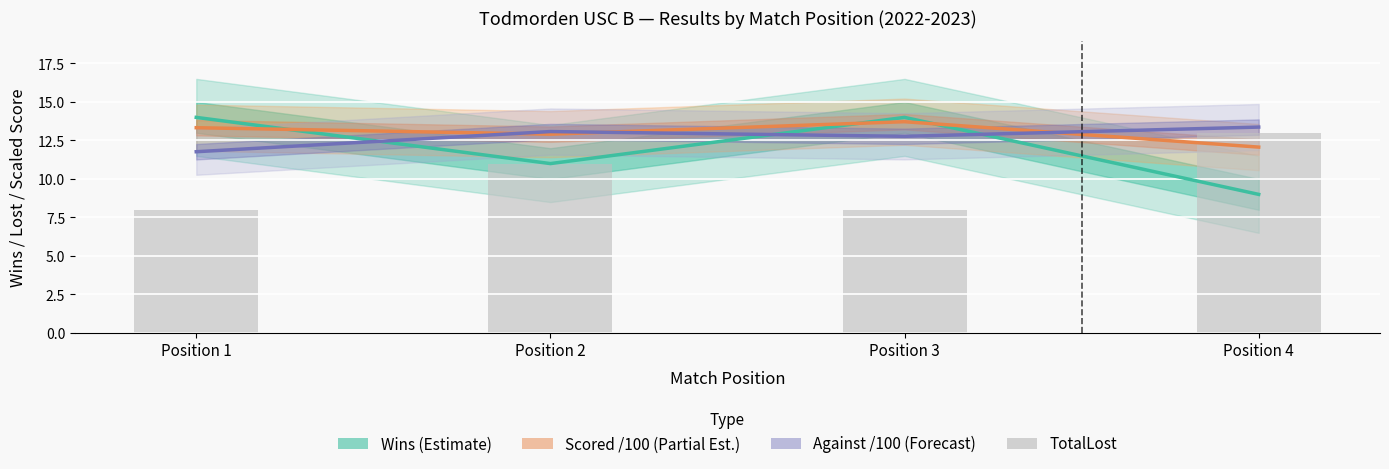

Is it true that Against /100 (Forecast) equals 13.1 at Position 2?

True